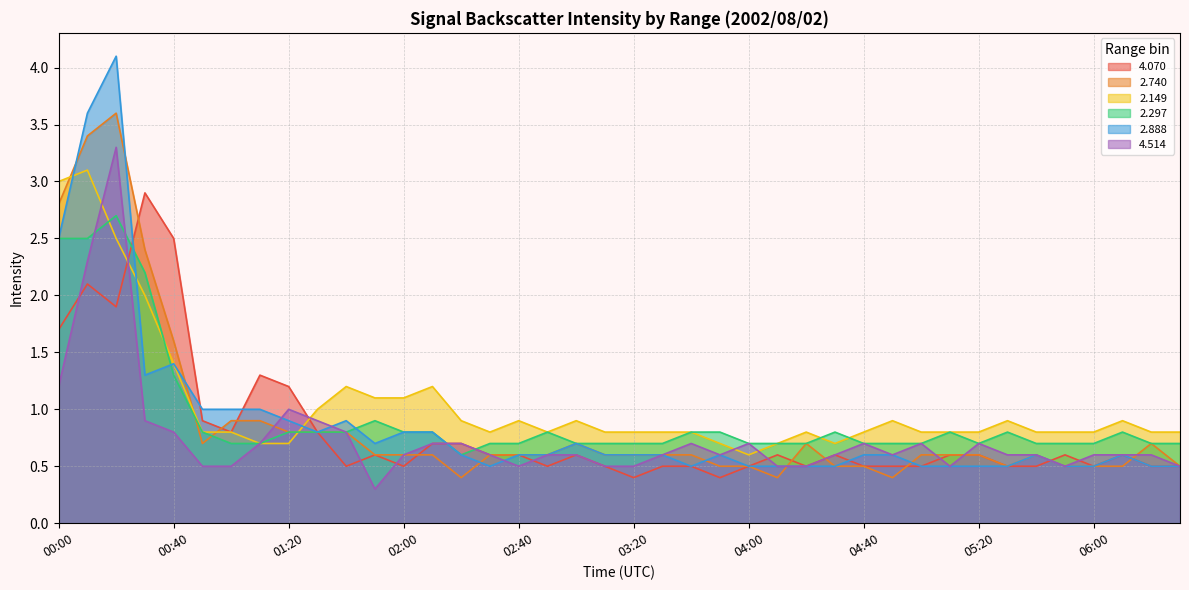

The value of 4.070 at 02:20 is 0.7. True or false?

True